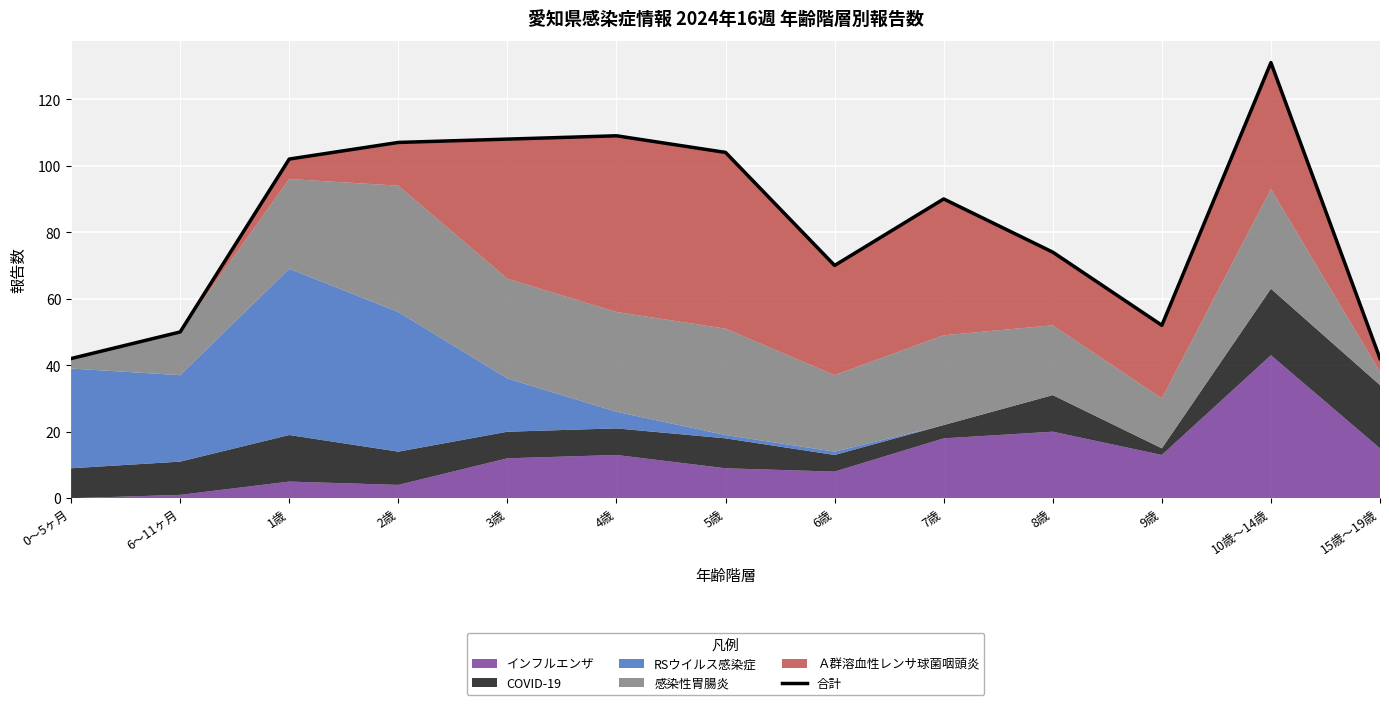

What is the greatest value displayed?

131